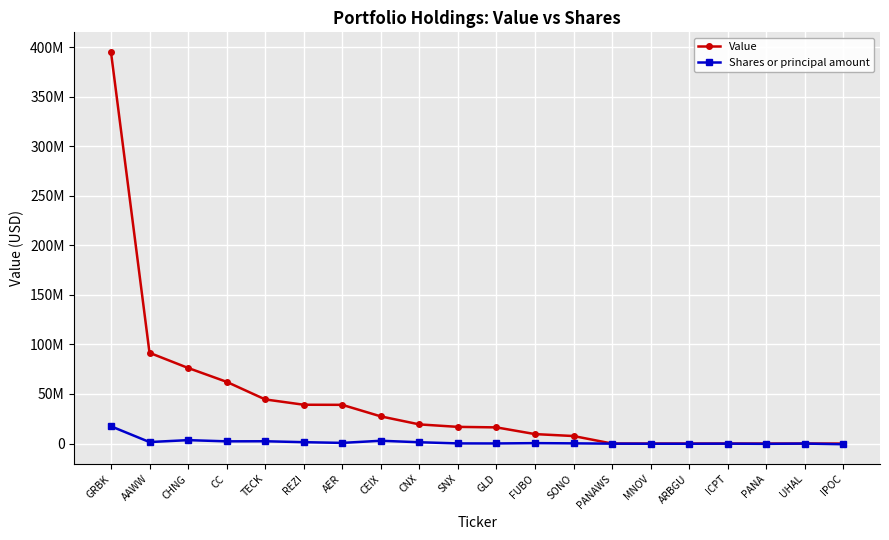

What is the minimum value shown in the chart?

-700000